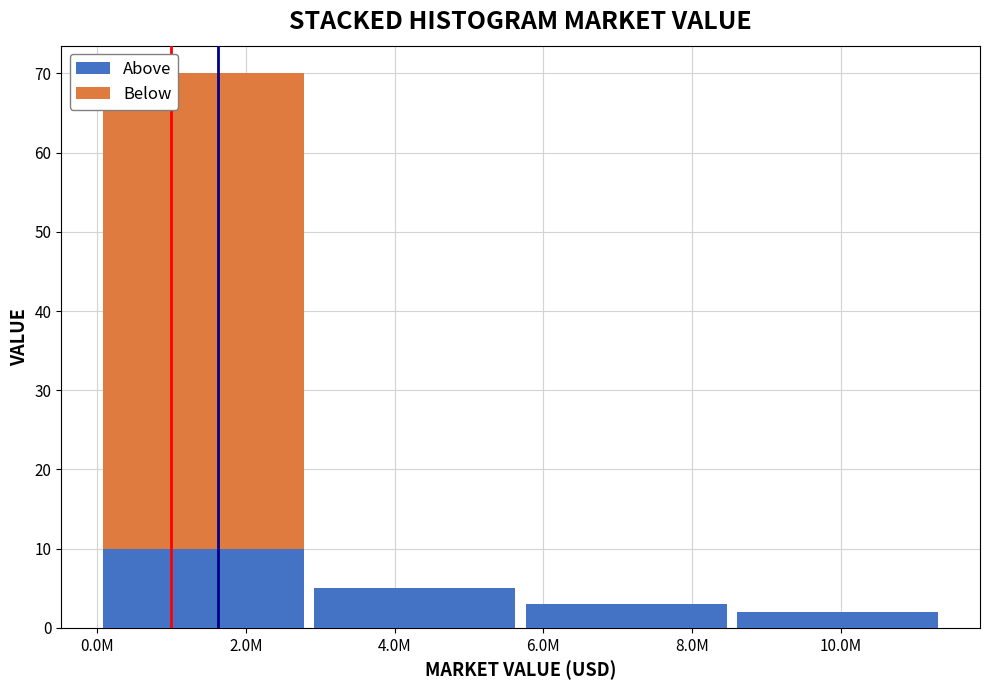

The value of Above at 10.0M is 2. True or false?

True